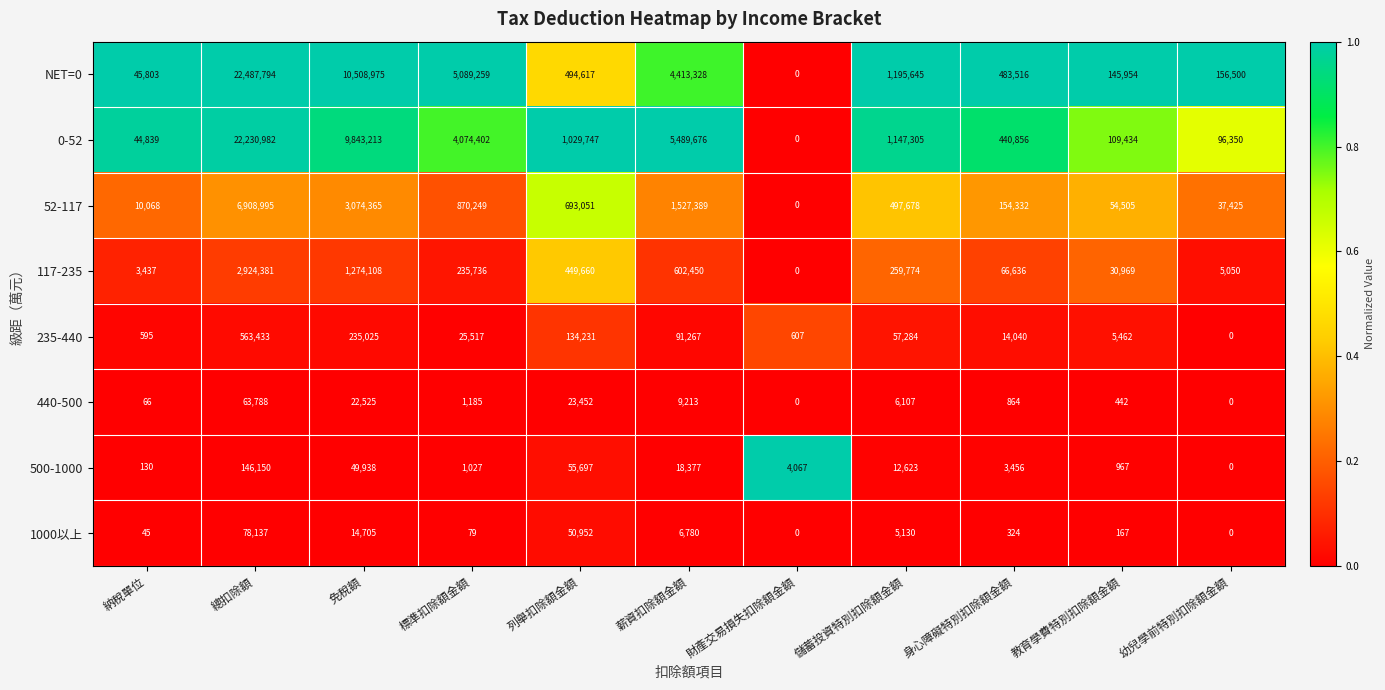

True or false: 117-235 has a value of 2569 at 幼兒學前特別扣除額金額.

False